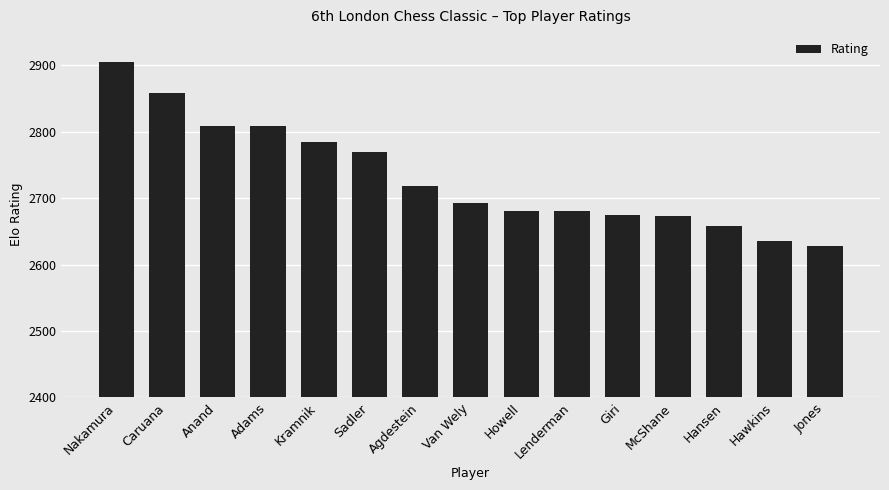

What is the change in value from Van Wely to Howell?

-12